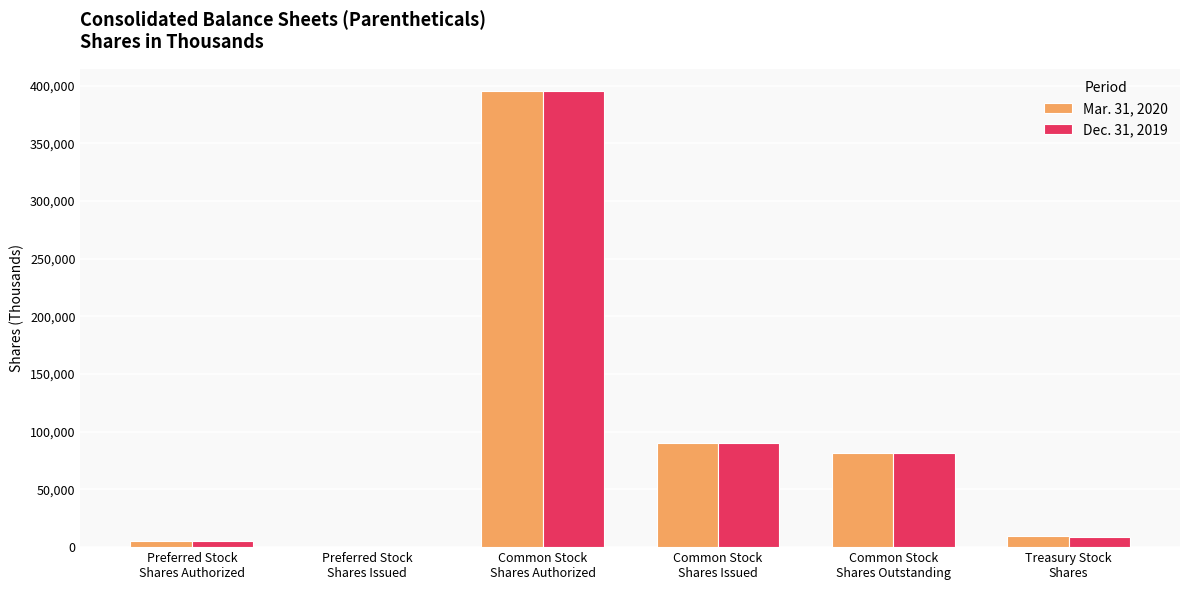

How many categories are shown in the chart?

6